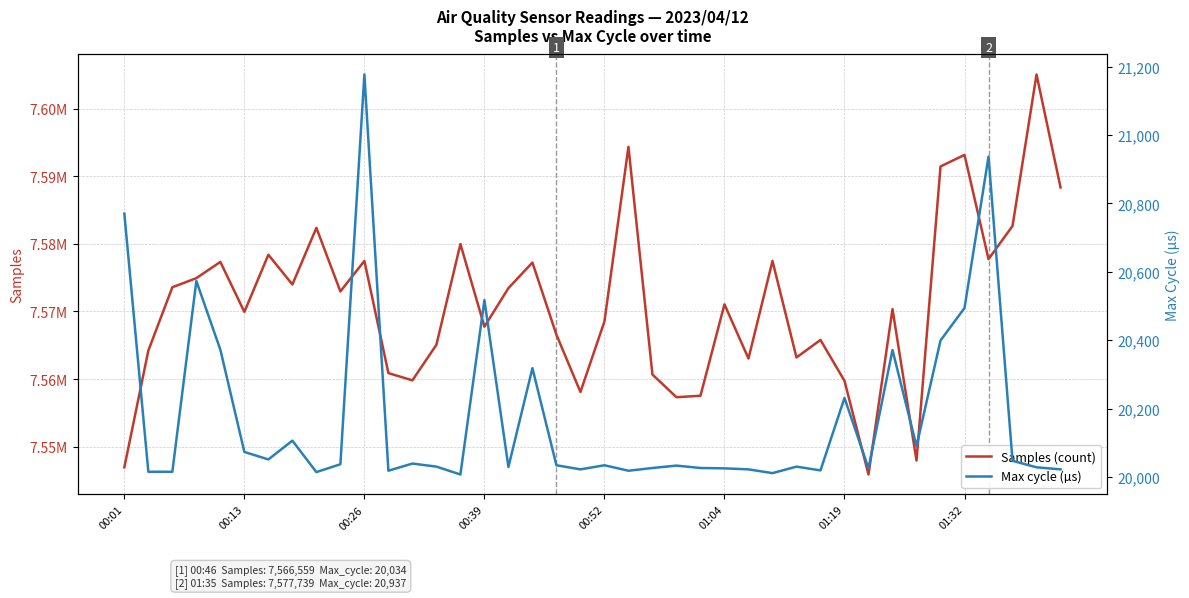

At how many categories does at least one series exceed 7053699?

40